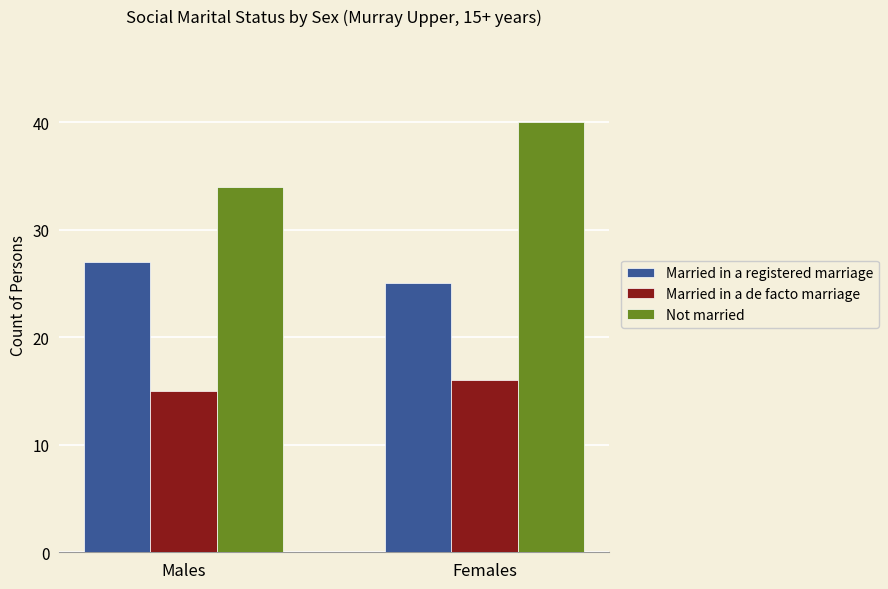

Which series changed the most between Males and Females?

Not married